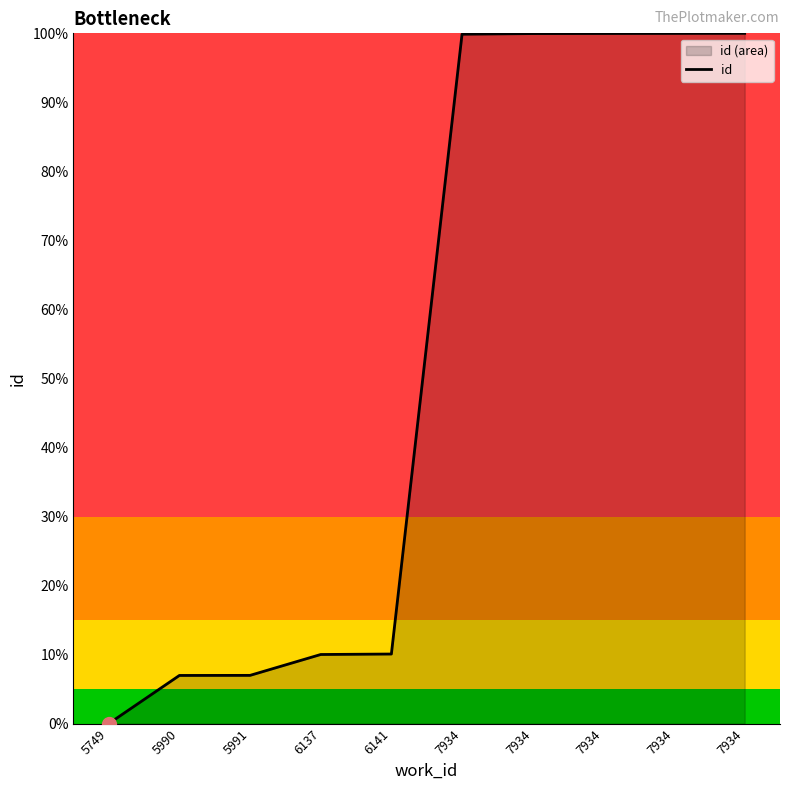

What is the difference between the maximum and second lowest values?

0.9